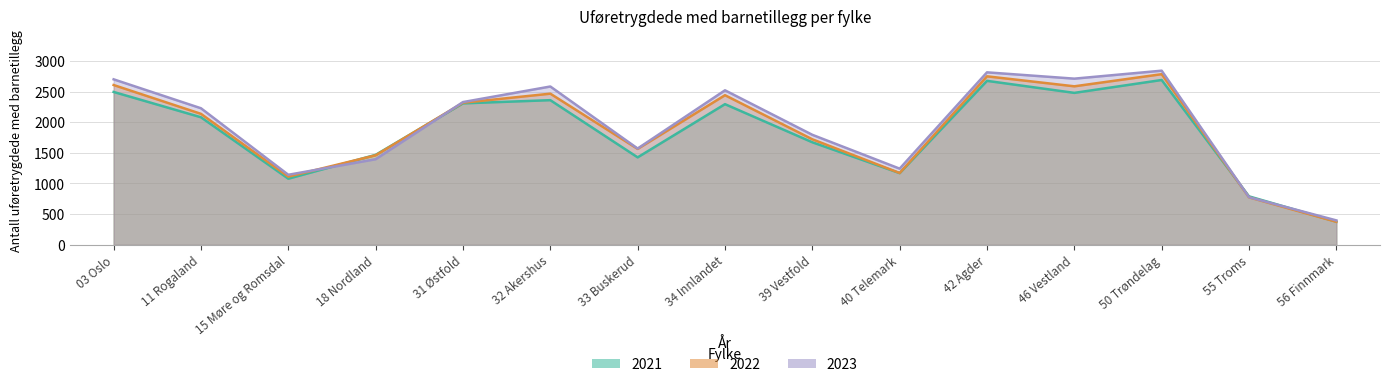

What is the difference between the maximum and second lowest values in the 2023 series?

2064